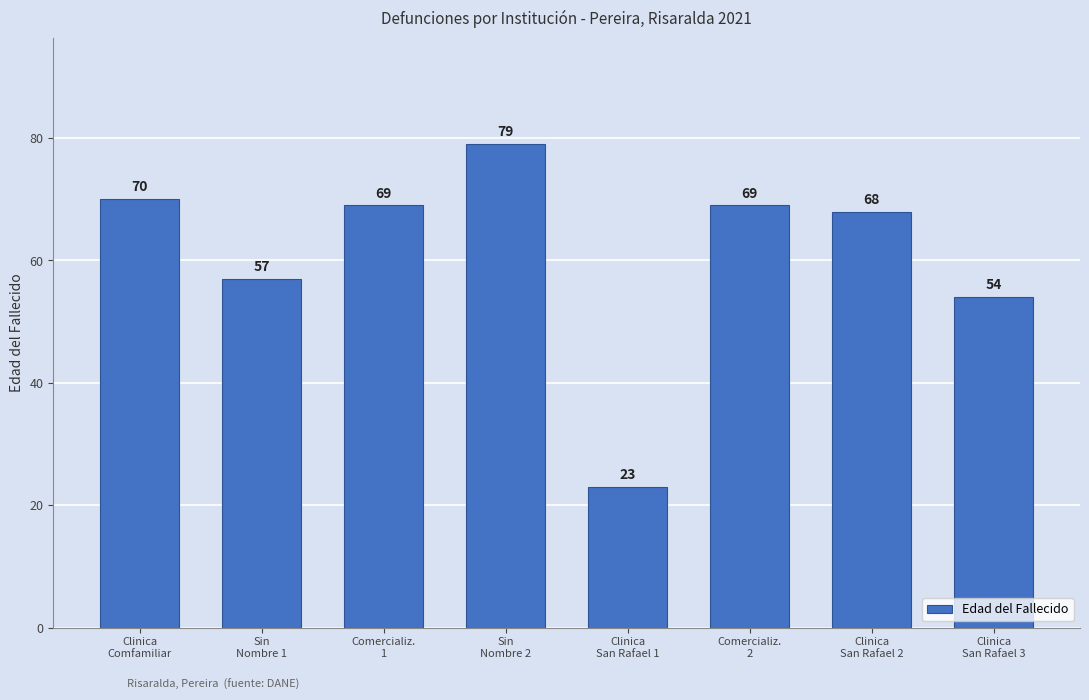

The chart shows a value of 69 at Comercializ.
2. True or false?

True